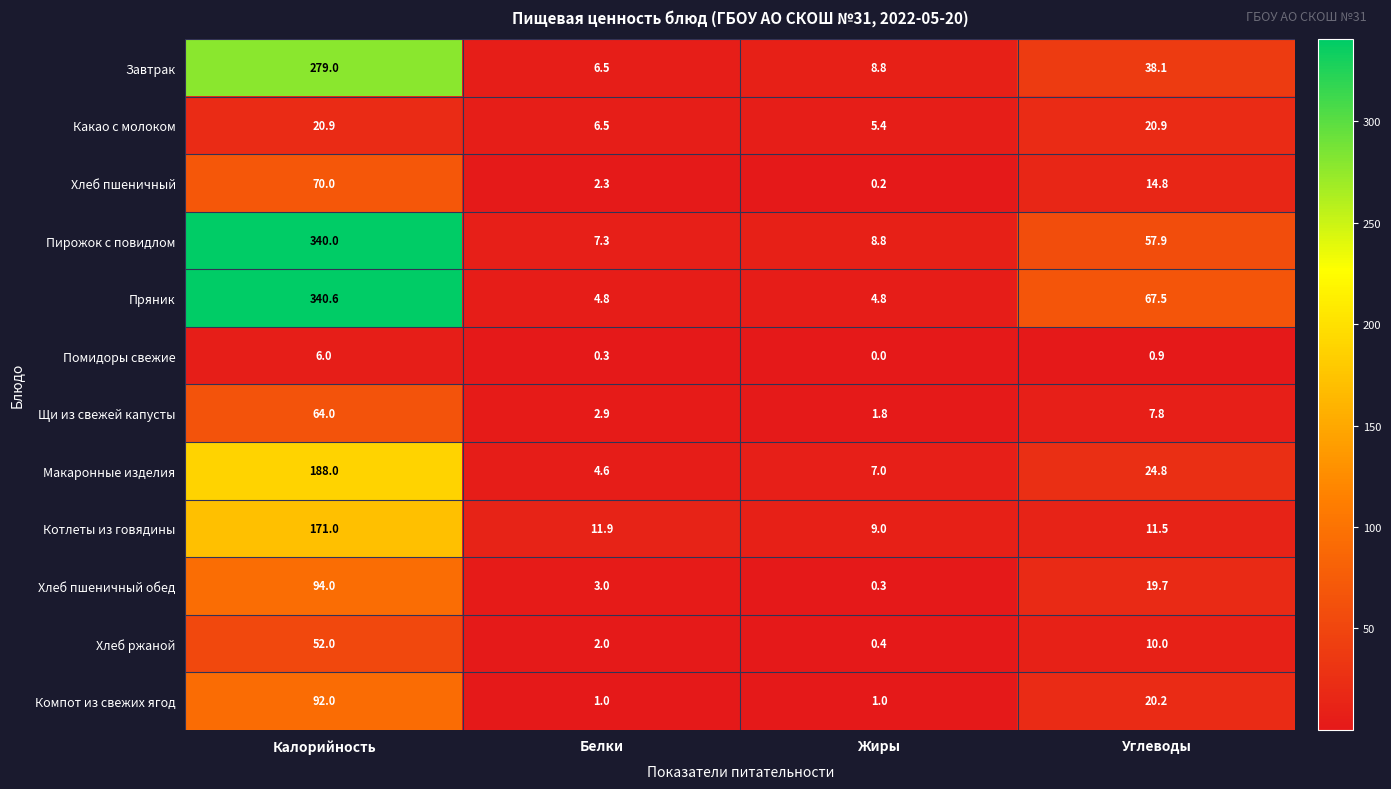

Which series changed the most between Калорийность and Белки?

Пряник